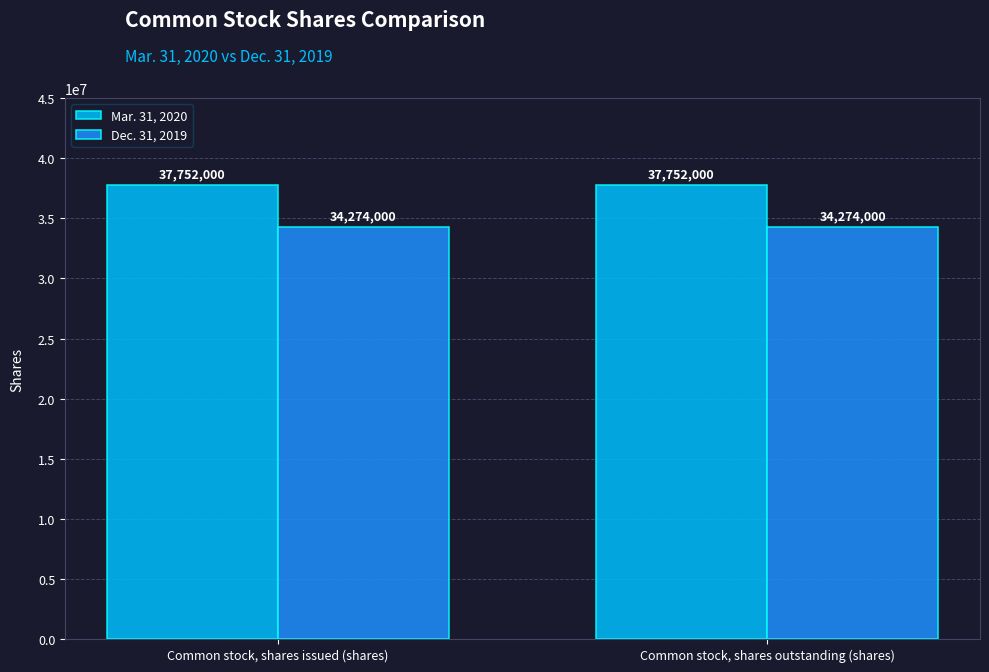

Reading right to left, transcribe all the data shown in this chart.

Mar. 31, 2020: 37752000	37752000
Dec. 31, 2019: 34274000	34274000